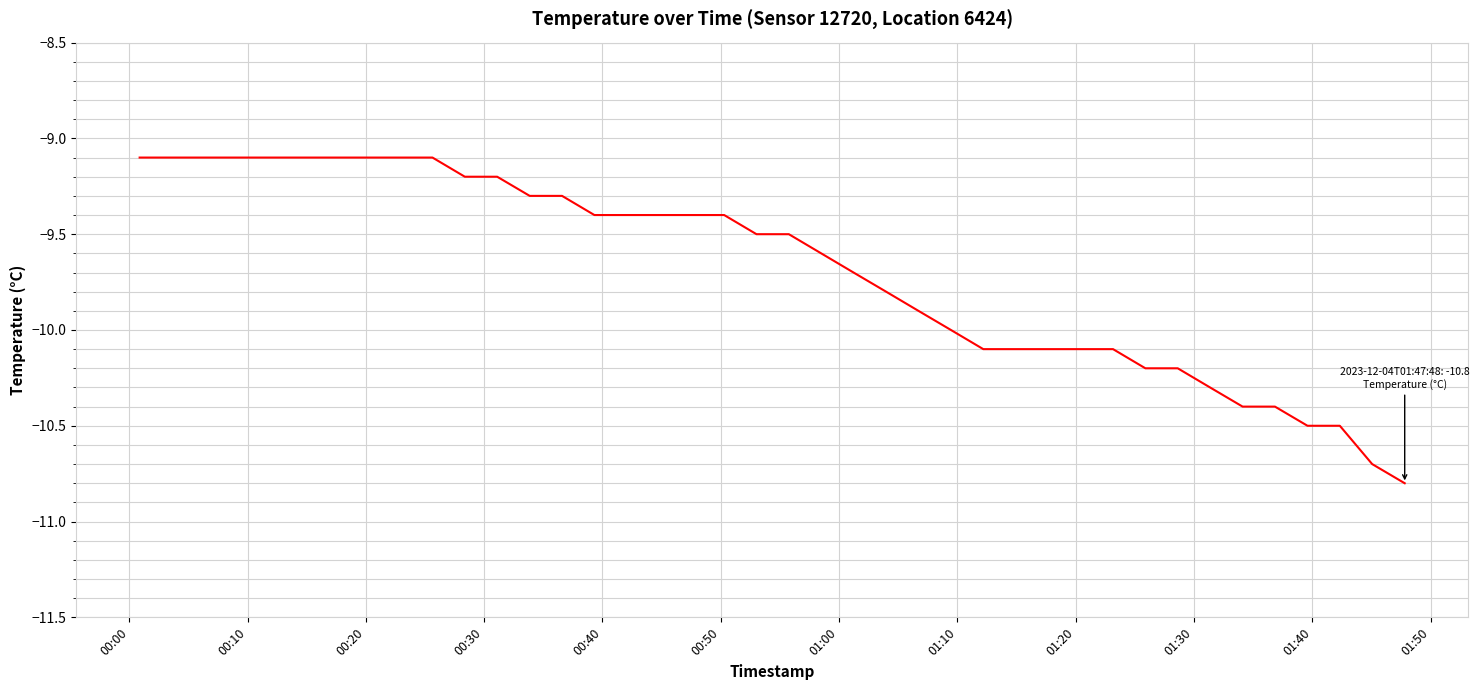

What is the difference between the maximum and minimum values?

1.7